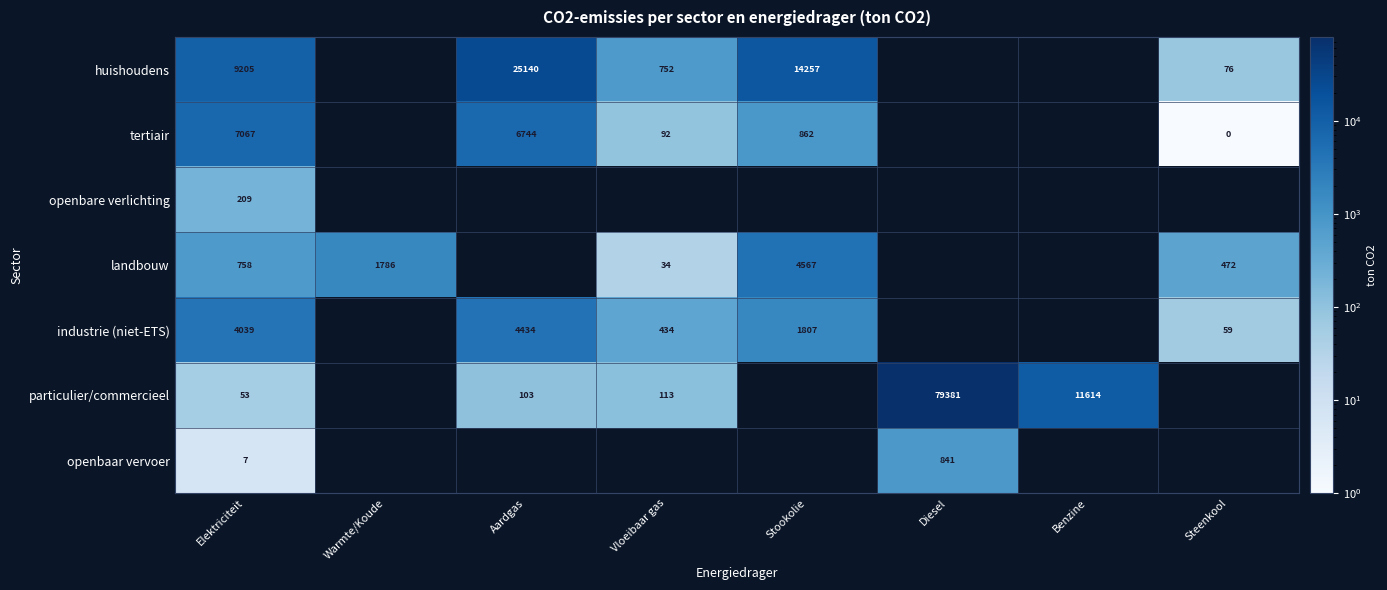

The value of openbaar vervoer at Diesel is 413. True or false?

False